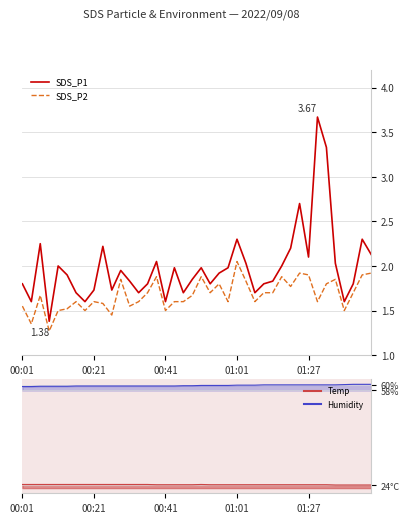

How many interior local valleys does the SDS_P2 series have?

12